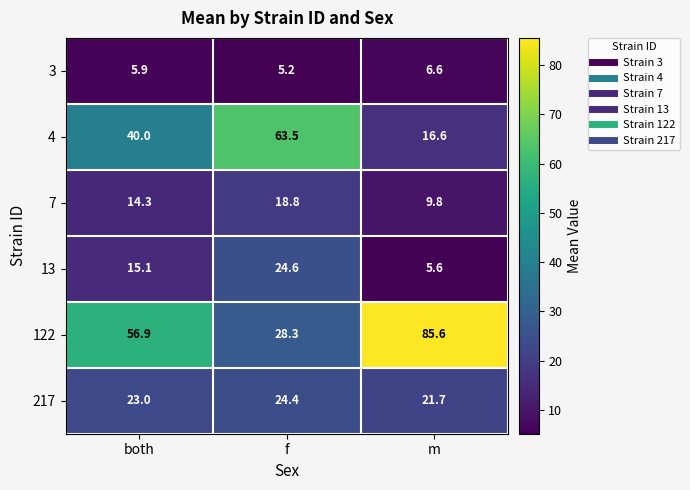

At which category is the sum across all series the highest?

f